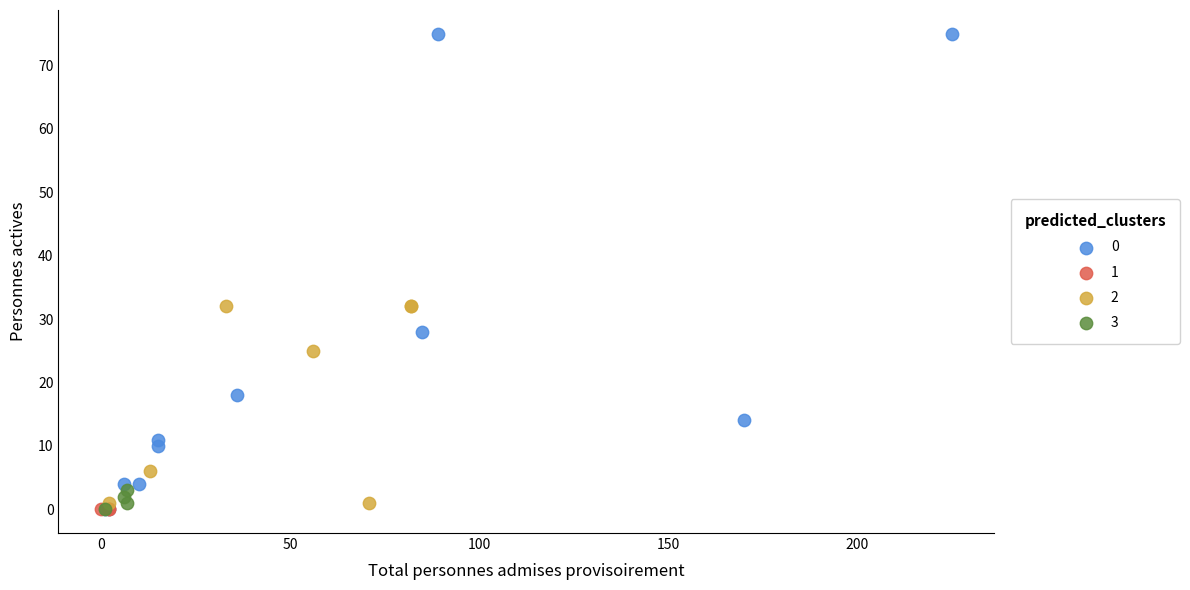

What are all the series names shown in the legend?

0, 1, 2, 3